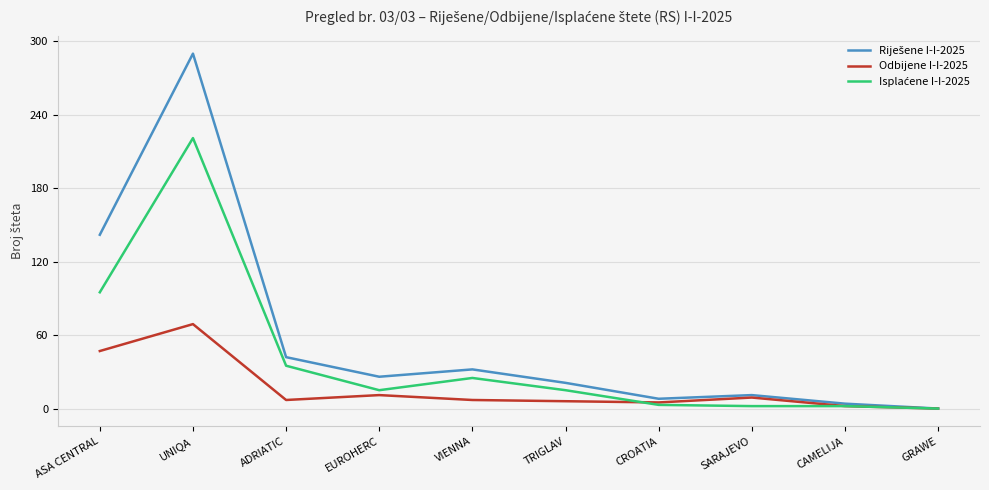

At which category is the sum across all series the highest?

UNIQA